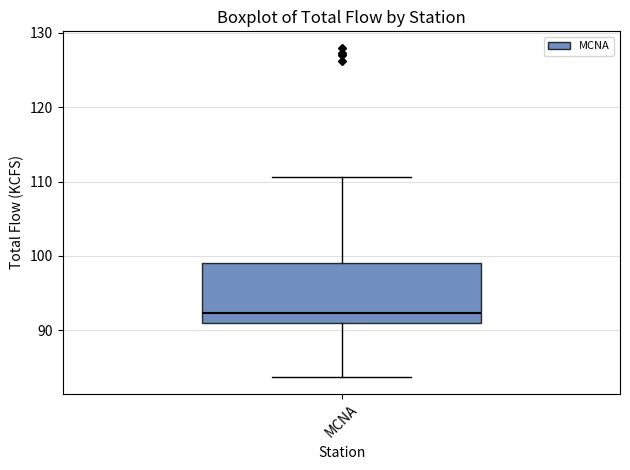

Where does the median line of the box for MCNA sit on the y-axis? The values are not printed on the chart, so give them approximately, as read against the axis.

92